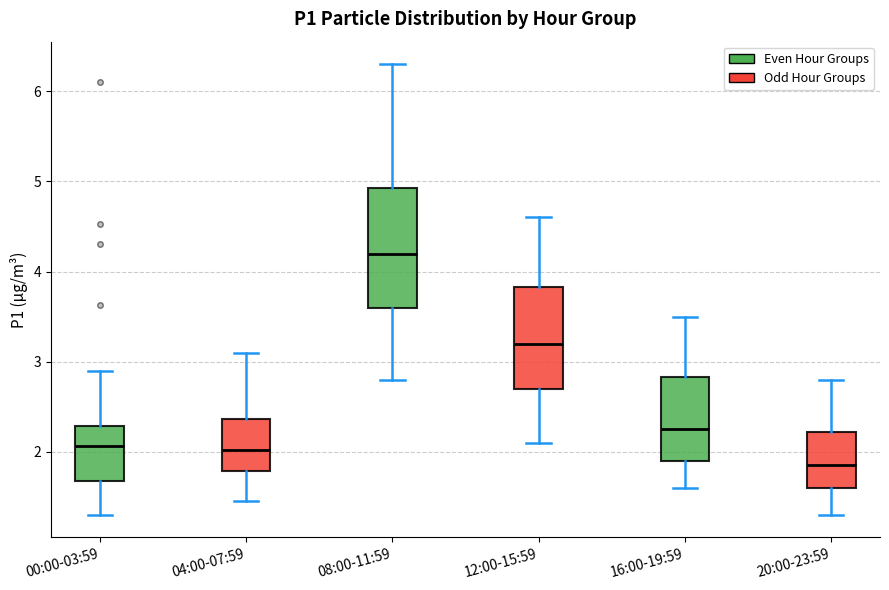

Which box has the lowest median line?

20:00-23:59